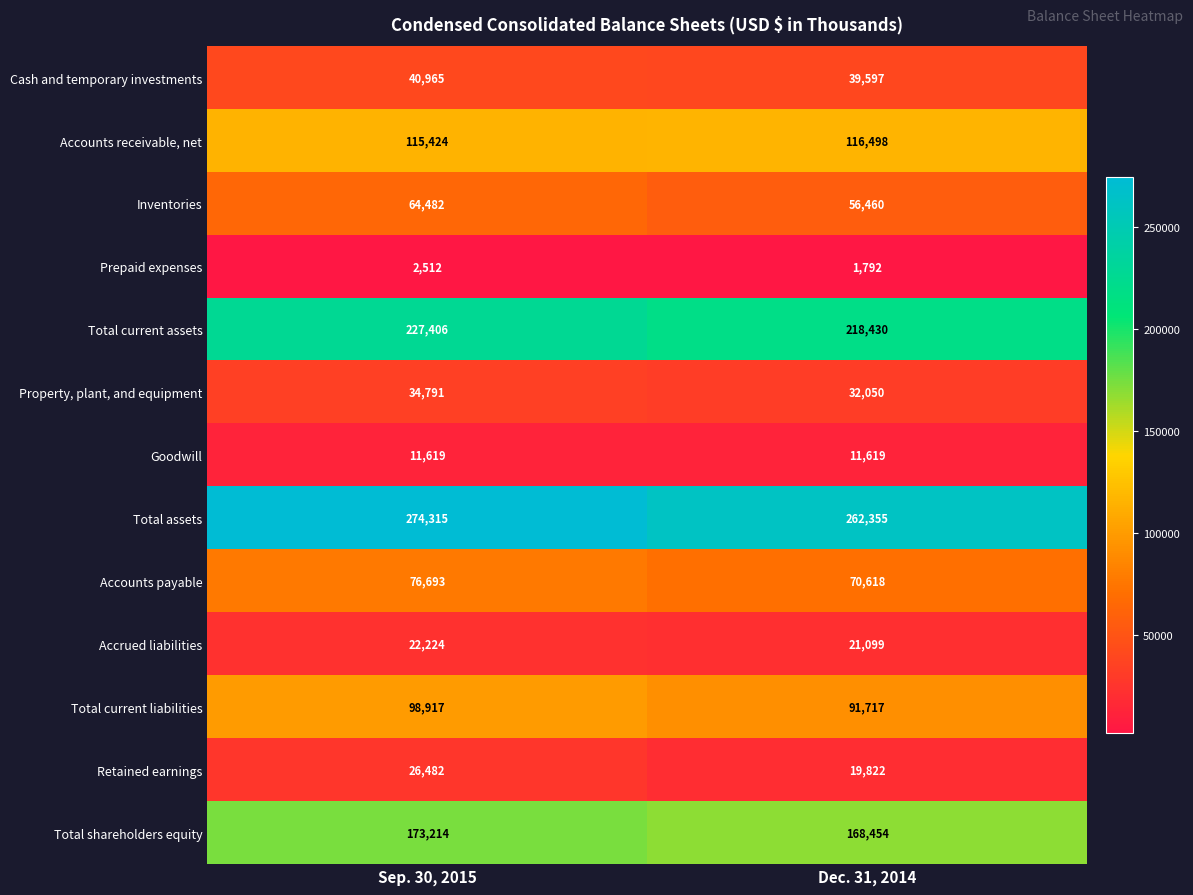

At how many categories does at least one series exceed 165054?

2